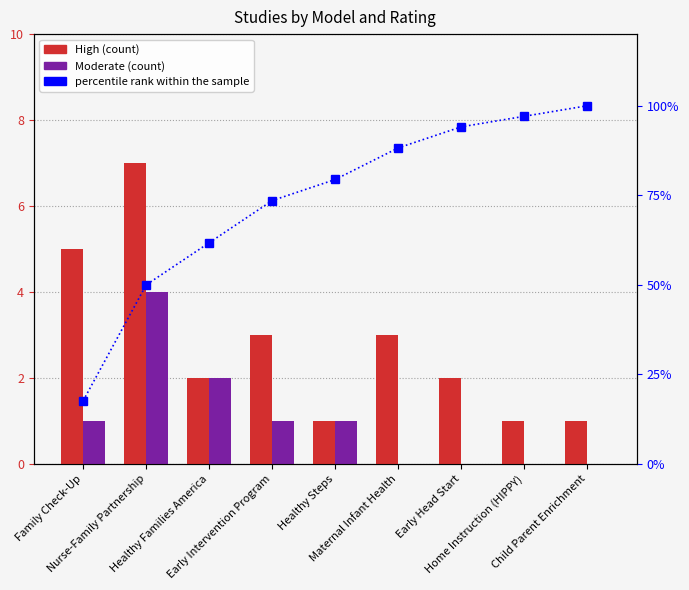

Reading right to left, transcribe all the data shown in this chart.

High: Child Parent Enrichment=1.0	Home Instruction (HIPPY)=1.0	Early Head Start=2.0	Maternal Infant Health=3.0	Healthy Steps=1.0	Early Intervention Program=3.0	Healthy Families America=2.0	Nurse-Family Partnership=7.0	Family Check-Up=5.0
Moderate: Child Parent Enrichment=0.0	Home Instruction (HIPPY)=0.0	Early Head Start=0.0	Maternal Infant Health=0.0	Healthy Steps=1.0	Early Intervention Program=1.0	Healthy Families America=2.0	Nurse-Family Partnership=4.0	Family Check-Up=1.0
percentile rank within the sample: Child Parent Enrichment=100.0	Home Instruction (HIPPY)=97.1	Early Head Start=94.1	Maternal Infant Health=88.2	Healthy Steps=79.4	Early Intervention Program=73.5	Healthy Families America=61.8	Nurse-Family Partnership=50.0	Family Check-Up=17.6